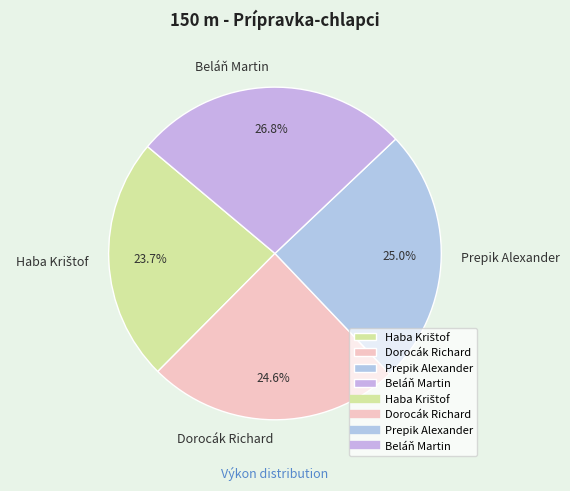

Which category has the biggest portion of the pie?

Beláň Martin